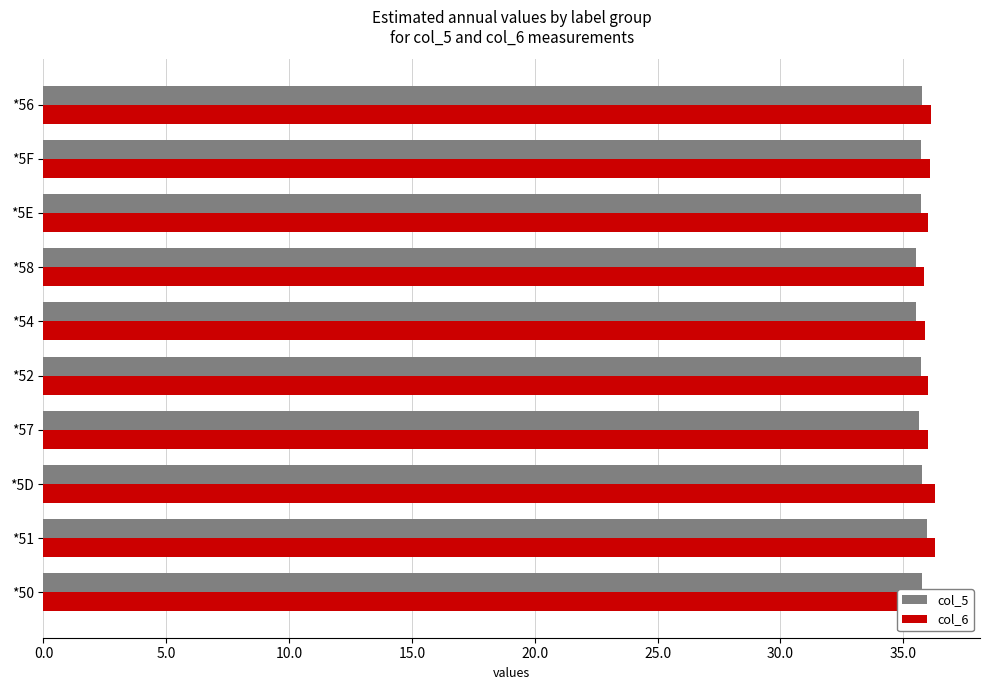

What is the sum of the col_6 values at *58 and *57?

71.8